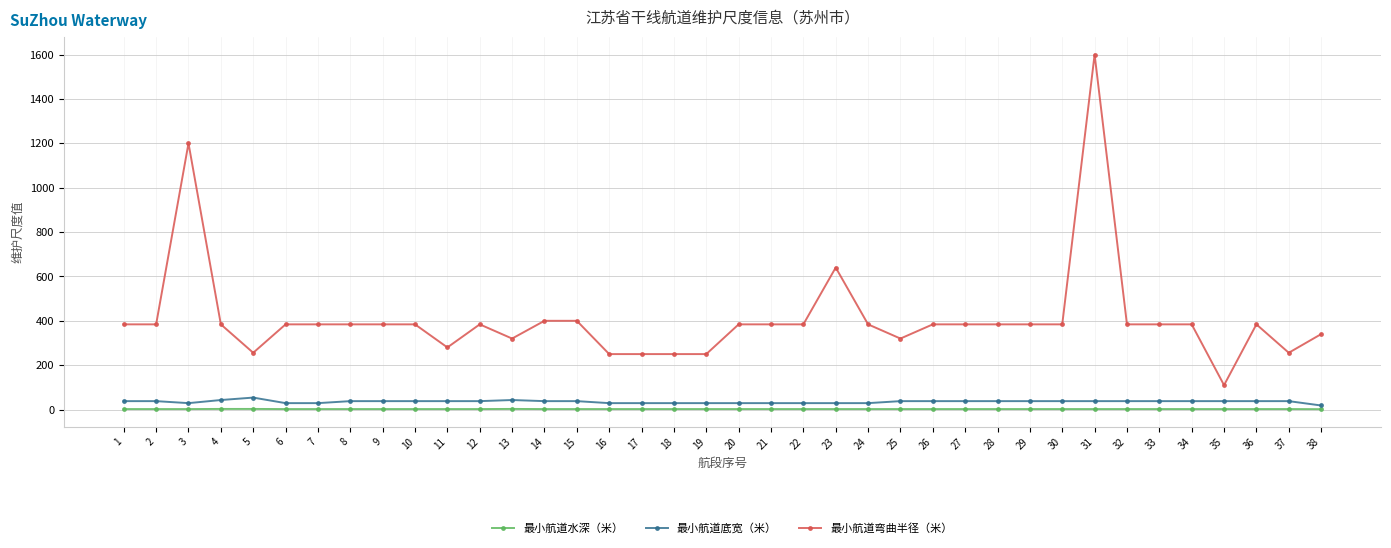

Which series has the largest total across all categories?

最小航道弯曲半径（米）